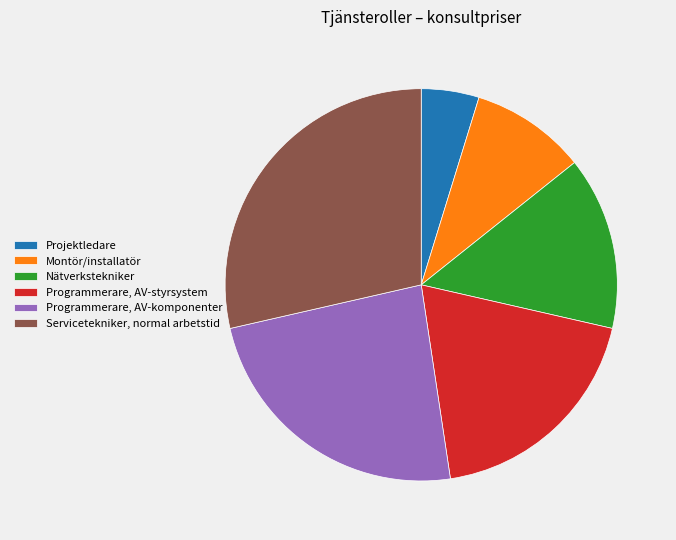

What is the smallest slice in the pie chart?

Projektledare